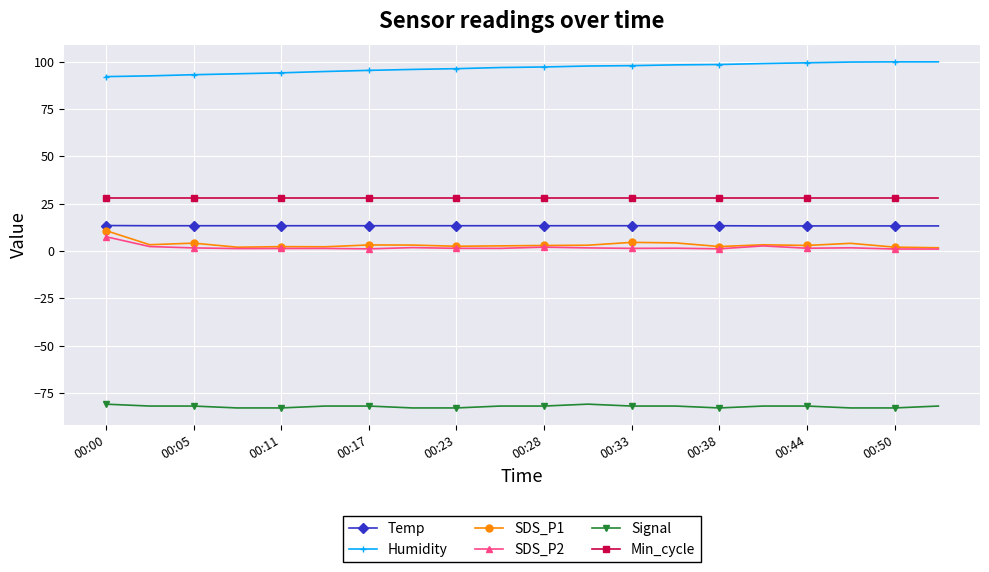

Count the number of data series in this chart.

6